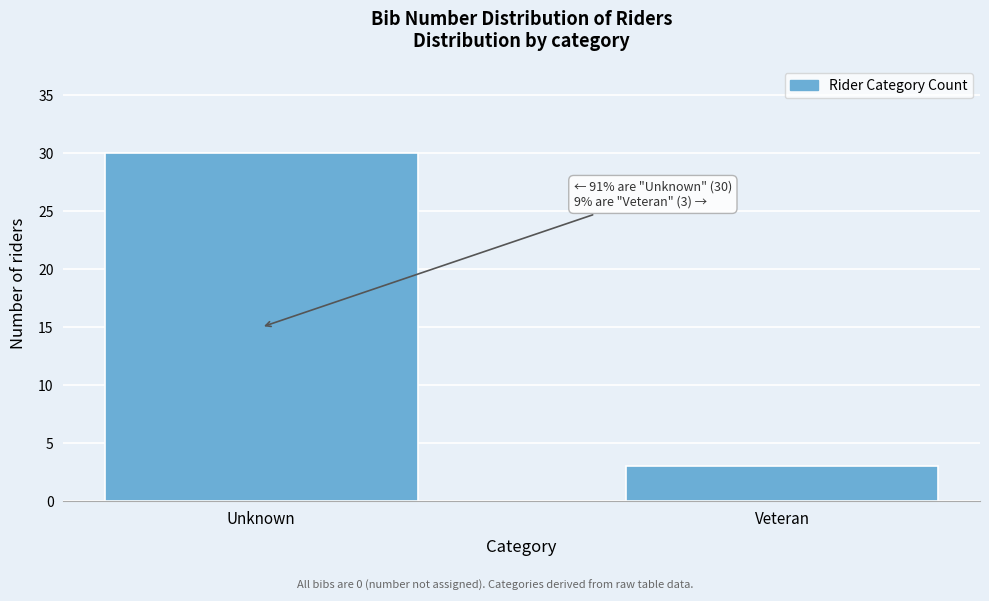

Reading left to right, transcribe all the data shown in this chart.

Unknown=30	Veteran=3